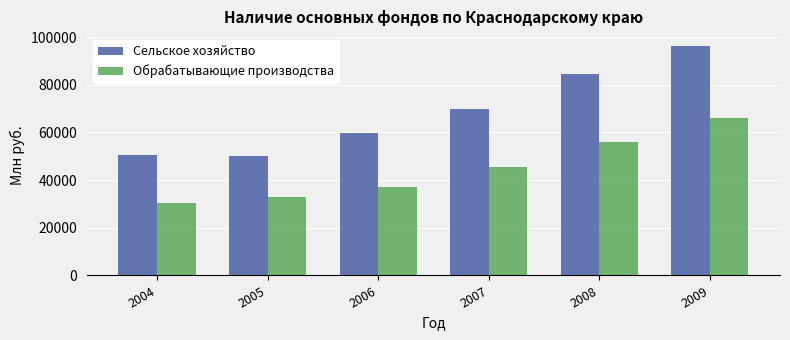

How many data points in Обрабатывающие производства are less than 45659?

3